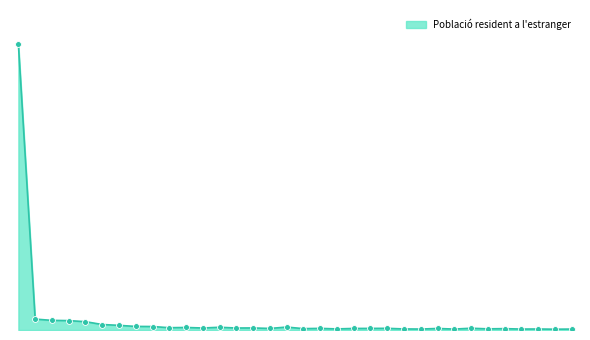

Is this an area chart (filled region under the line)?

Yes